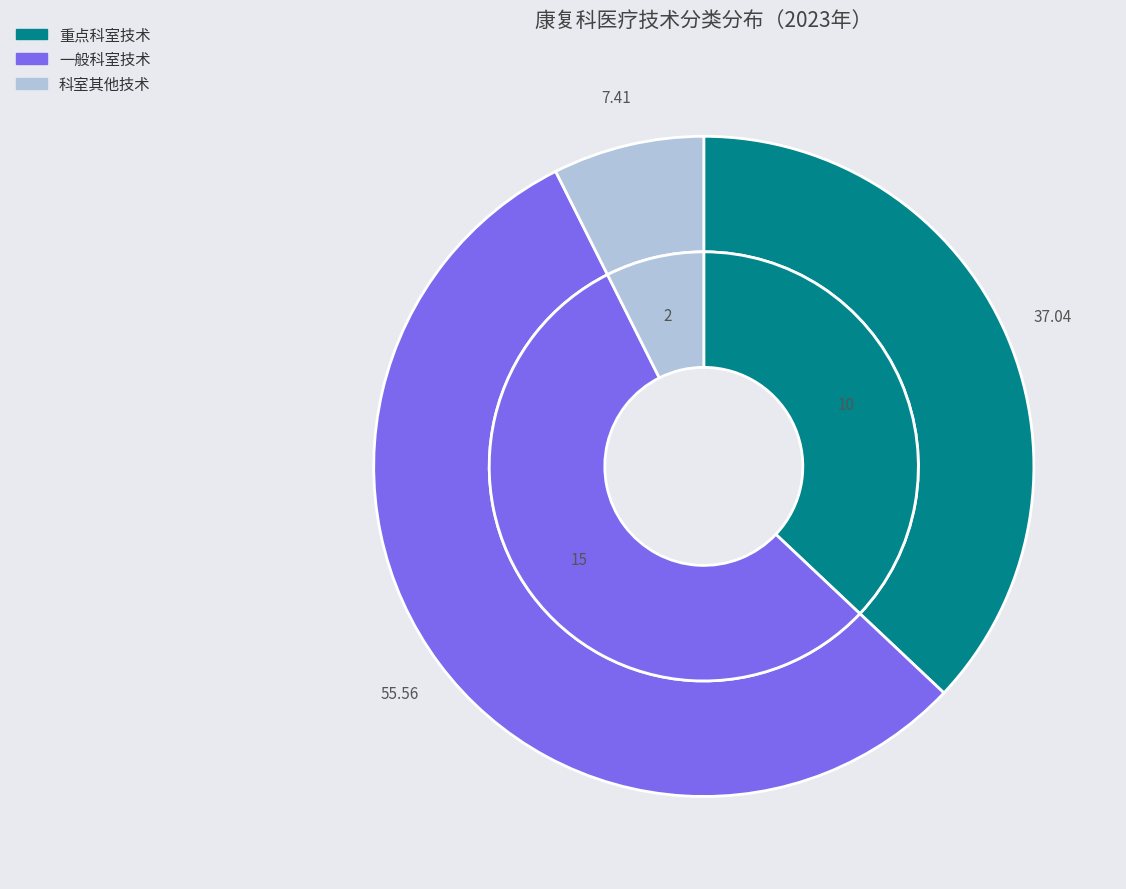

Which slice represents more than half of the pie?

一般科室技术